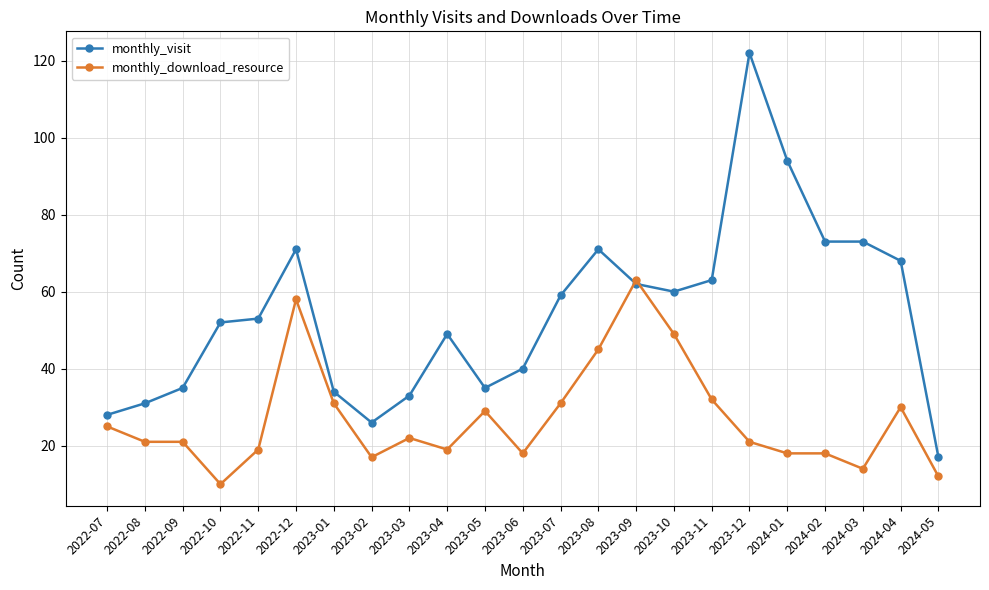

What are all the series names shown in the legend?

monthly_visit, monthly_download_resource